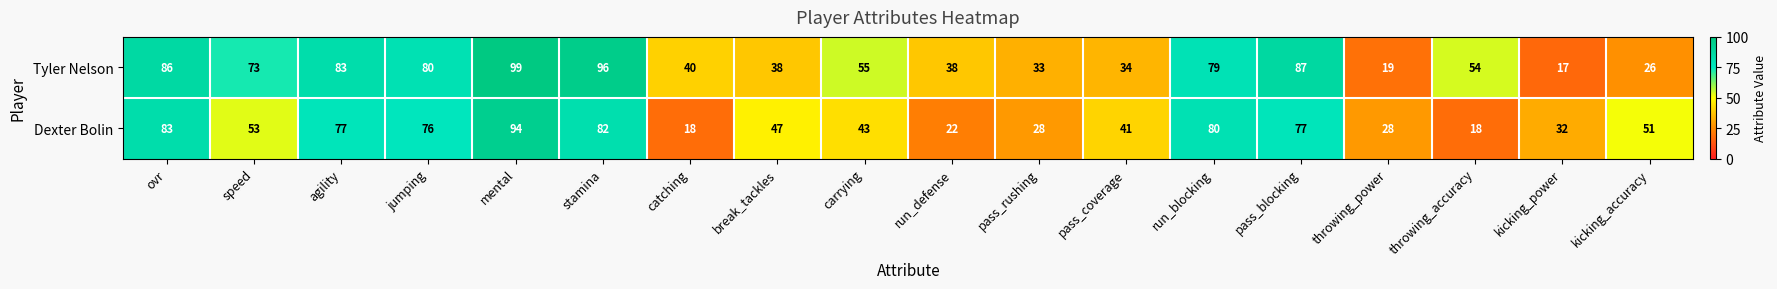

Which category has the lowest value across all series?

kicking_power